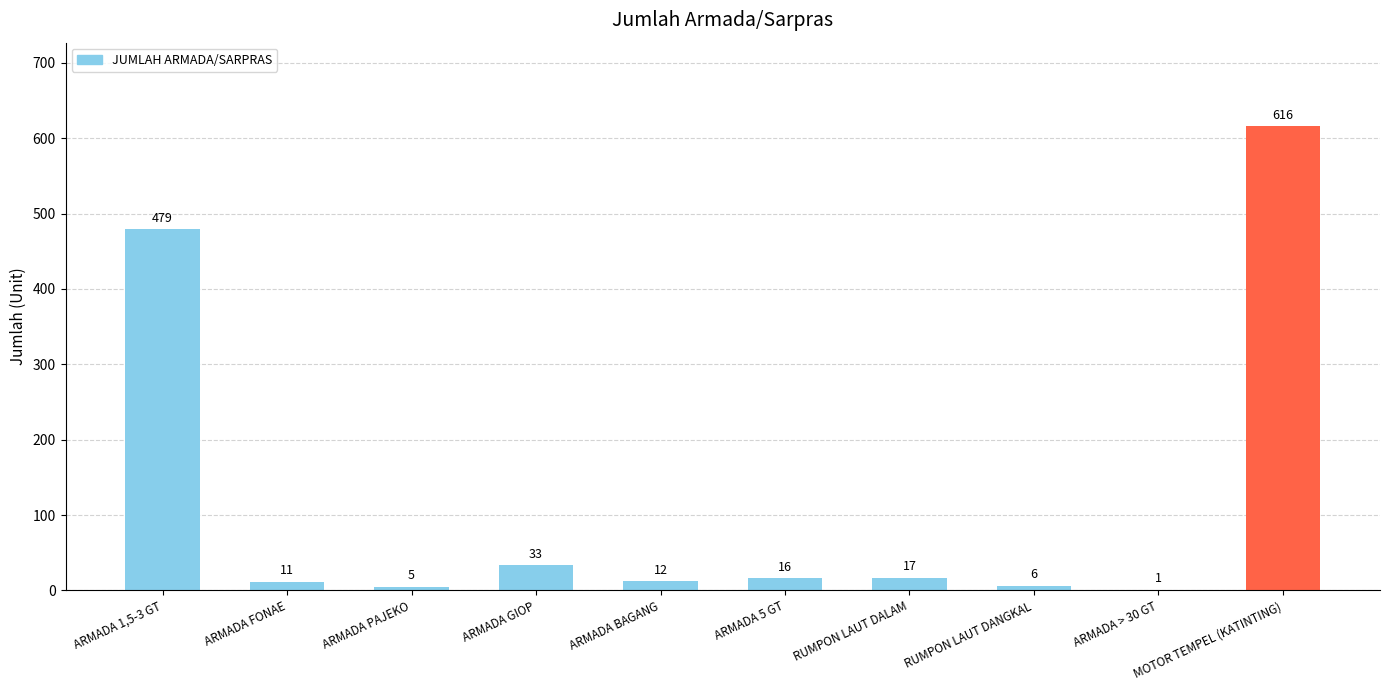

Is it true that the value at ARMADA 1,5-3 GT is 149?

False